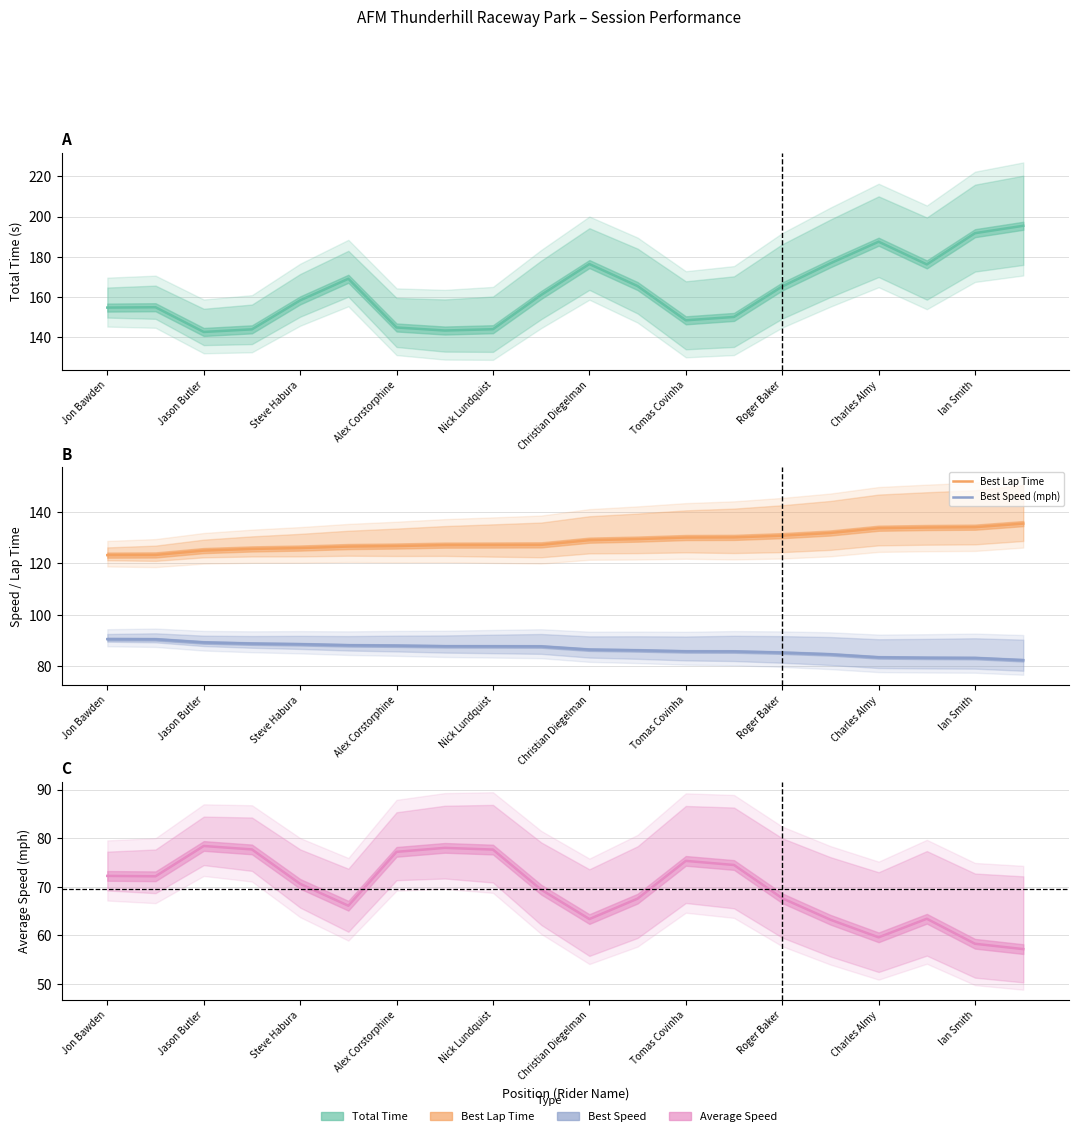

Which series has the widest spread of values?

Total Time